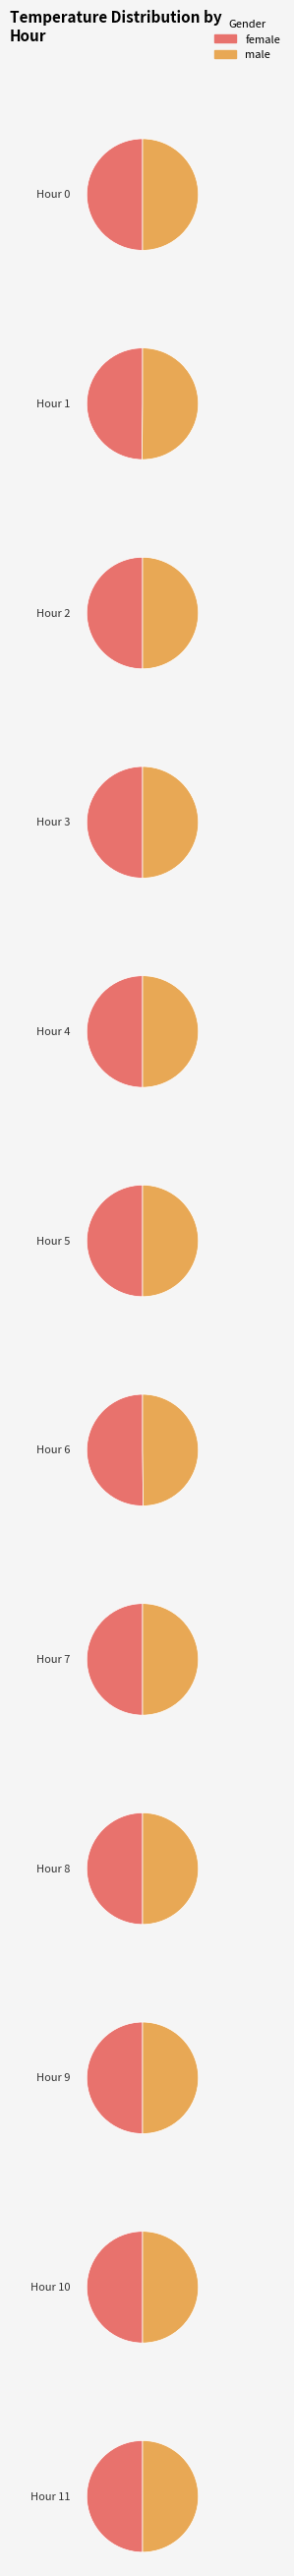

Is there any slice that represents more than half of the pie?

No